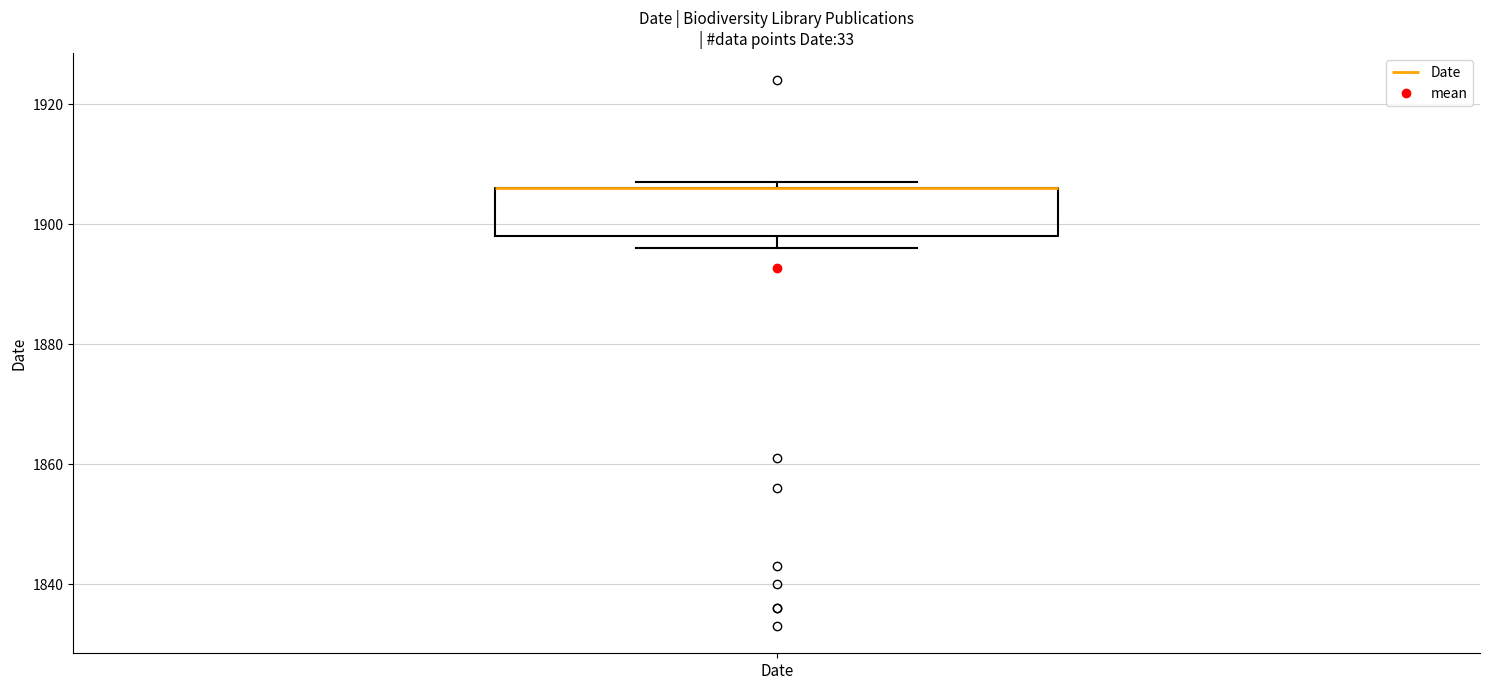

Transcribe this box plot: give where the median line is, the range the box spans, and where the two whiskers end, as read against the y-axis. The values are not printed on the chart, so give them approximately, as read against the axis.

median 1906 (drawn on the box's upper edge), box 1898 to 1906, whiskers 1896 to 1908